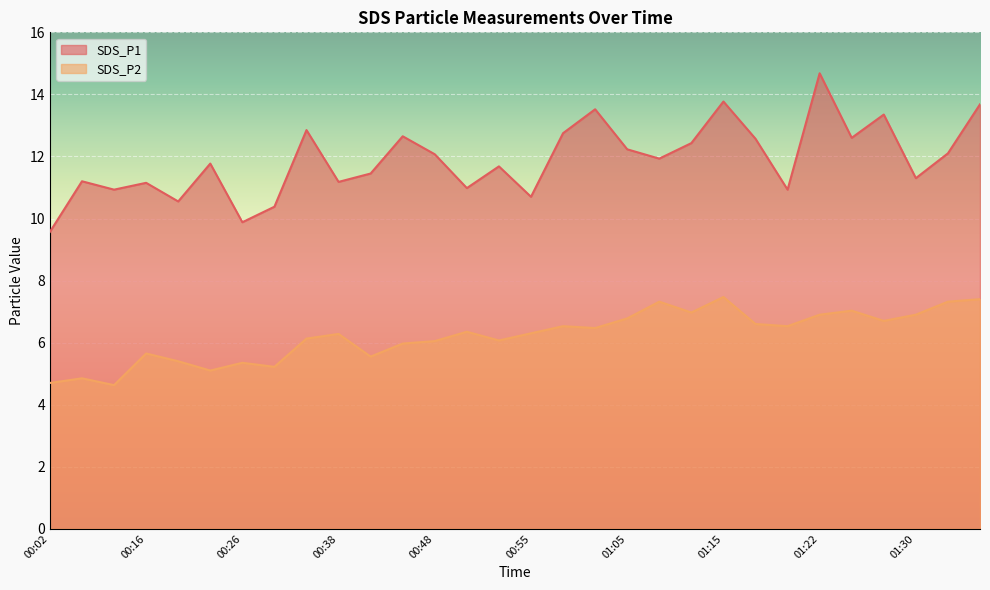

Where is the first local maximum for SDS_P2?

00:07